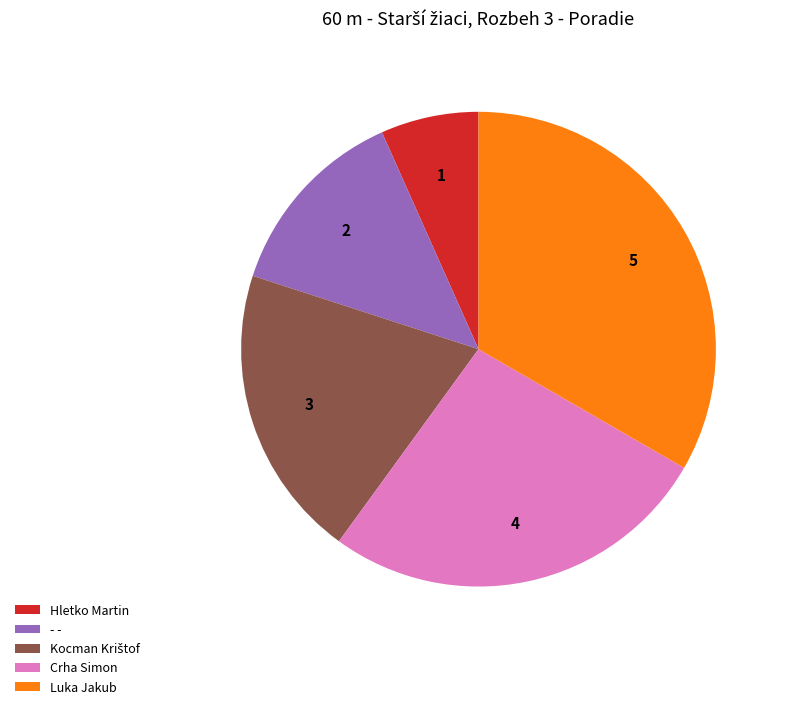

Is it true that Crha Simon is 27% of the pie?

True